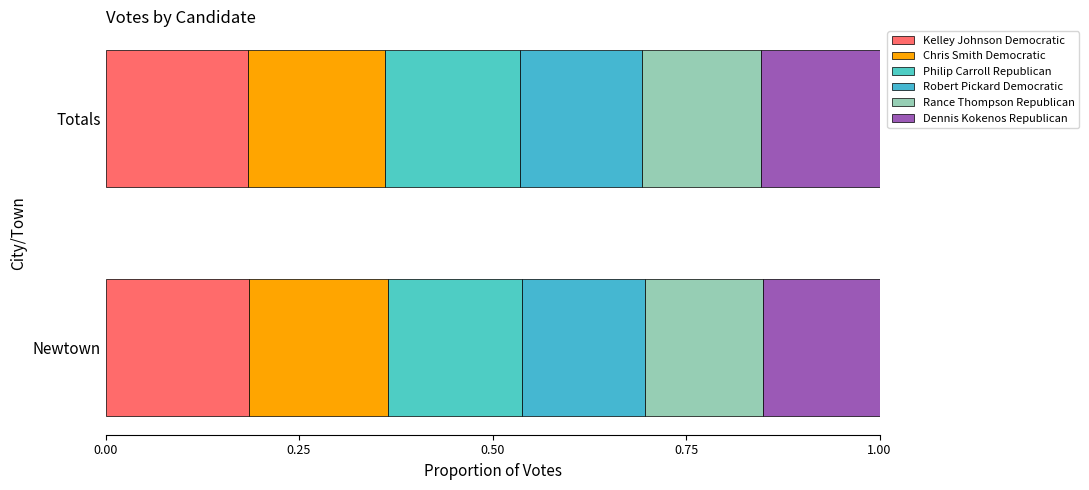

Count the number of categories in the chart.

2